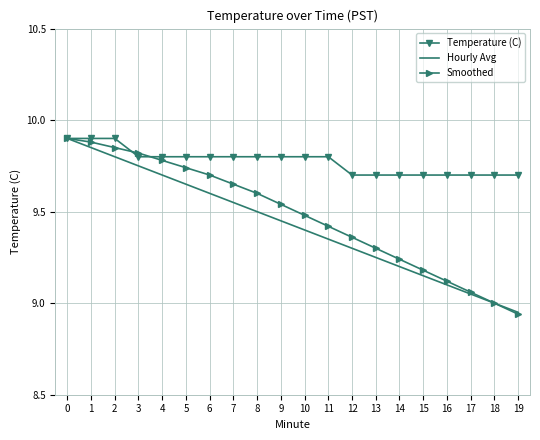

At how many categories does at least one series exceed 9?

20